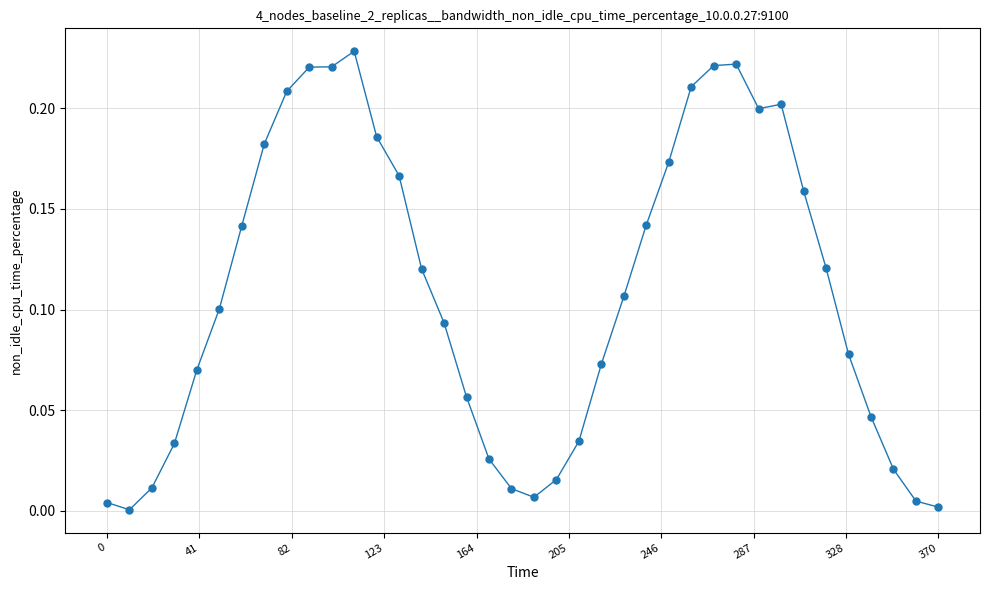

True or false: the data has more than 2 interior local peaks.

True